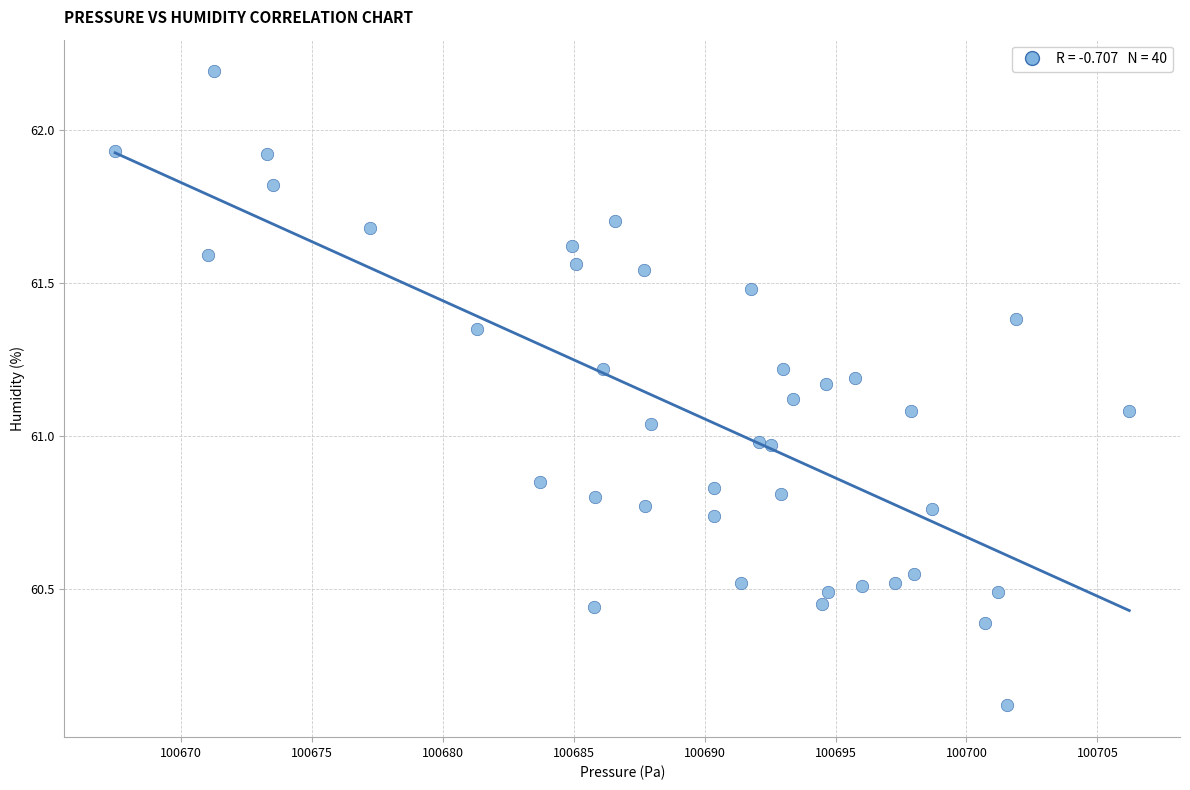

What is the range of X values (max minus min)?

38.8